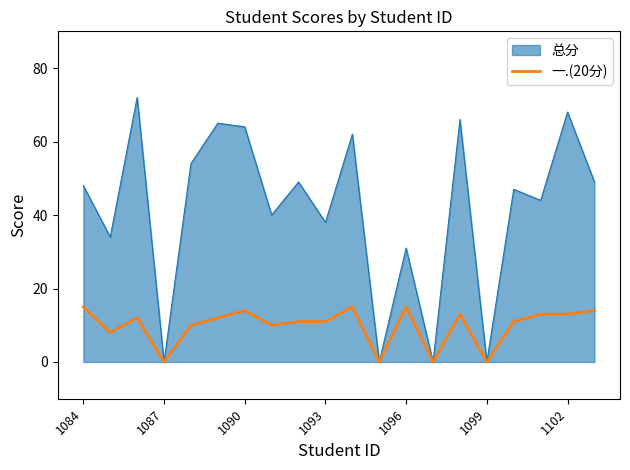

Rank the series by their average value, from lowest to highest.

一.(20分), 总分